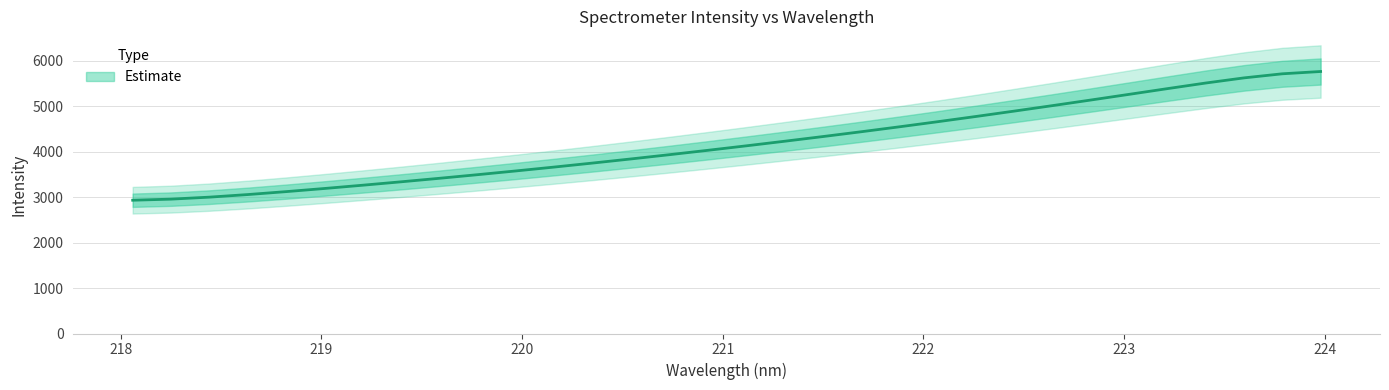

Reading left to right, transcribe all the data shown in this chart.

2933.3	2957.4	3001.2	3058.0	3122.6	3191.7	3263.9	3338.8	3416.2	3496.2	3578.7	3664.0	3752.0	3842.6	3936.0	4031.9	4130.4	4231.1	4334.3	4440.3	4549.3	4661.6	4776.9	4895.2	5016.0	5139.1	5264.0	5389.7	5513.0	5626.2	5716.0	5766.5